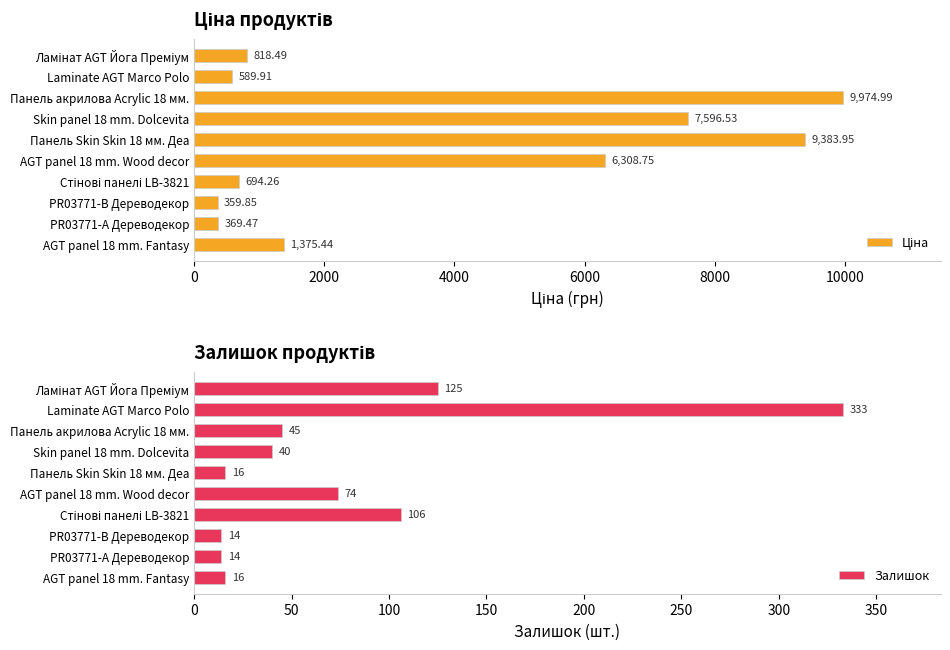

What is the greatest value displayed?

9975.0